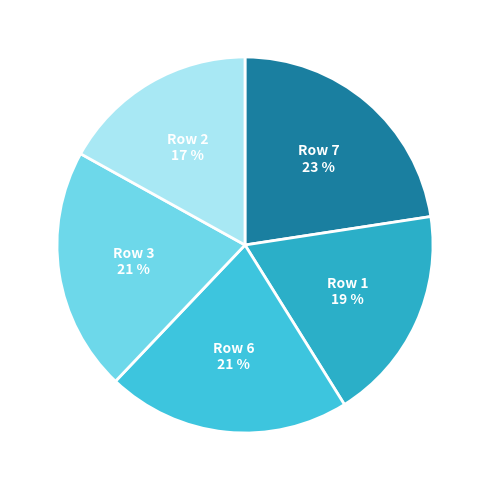

What percentage is the Row 3 slice, to the nearest percent?

21%